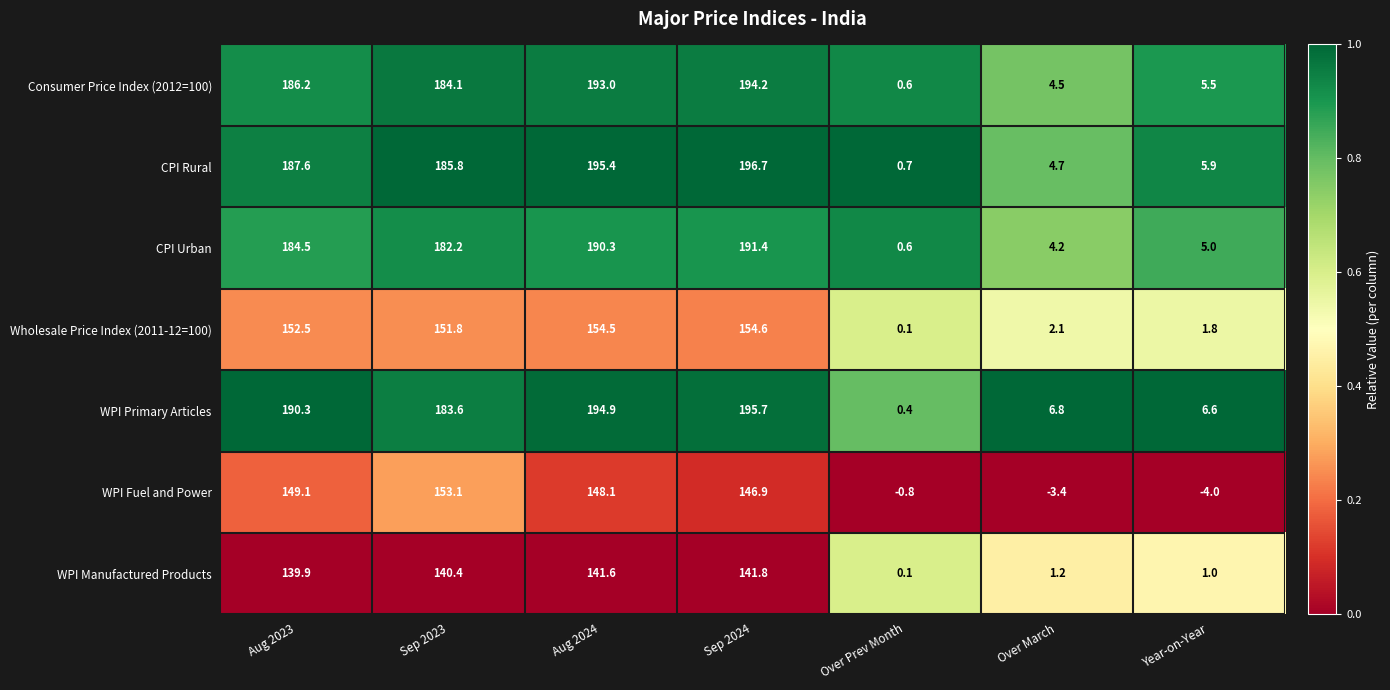

How many values in the WPI Manufactured Products series exceed 139?

4